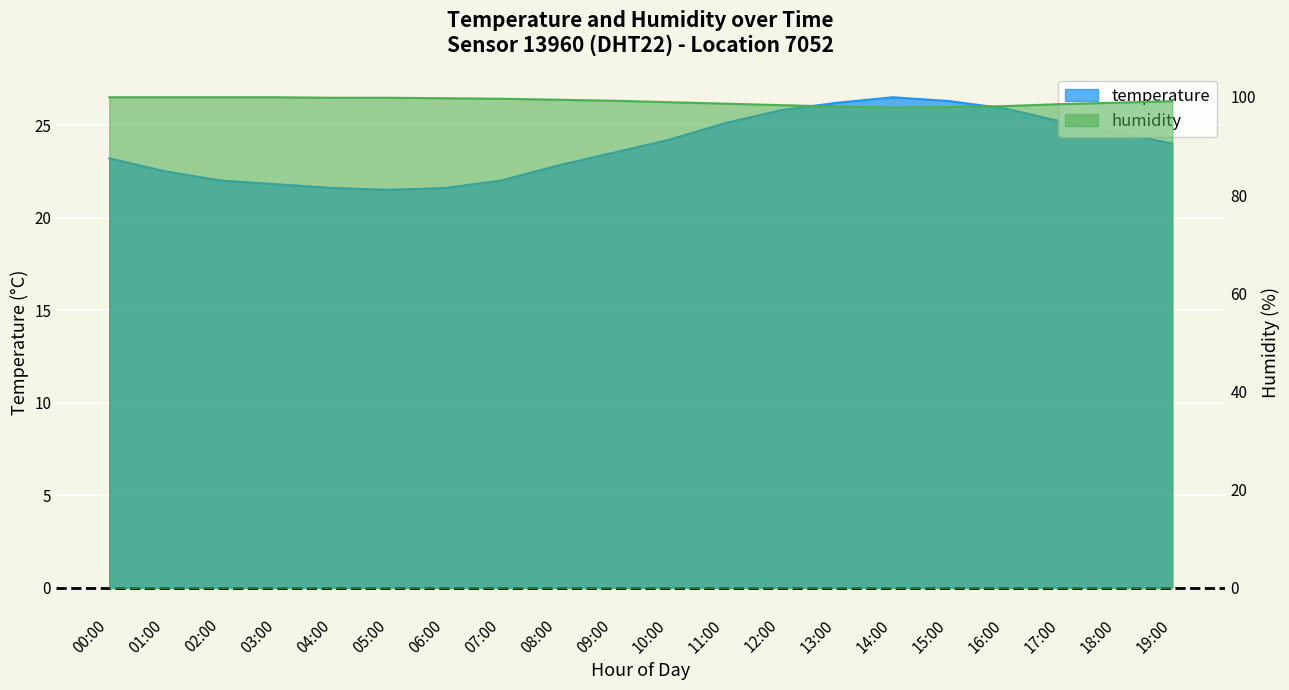

Does the chart display data point markers on the line(s)?

No